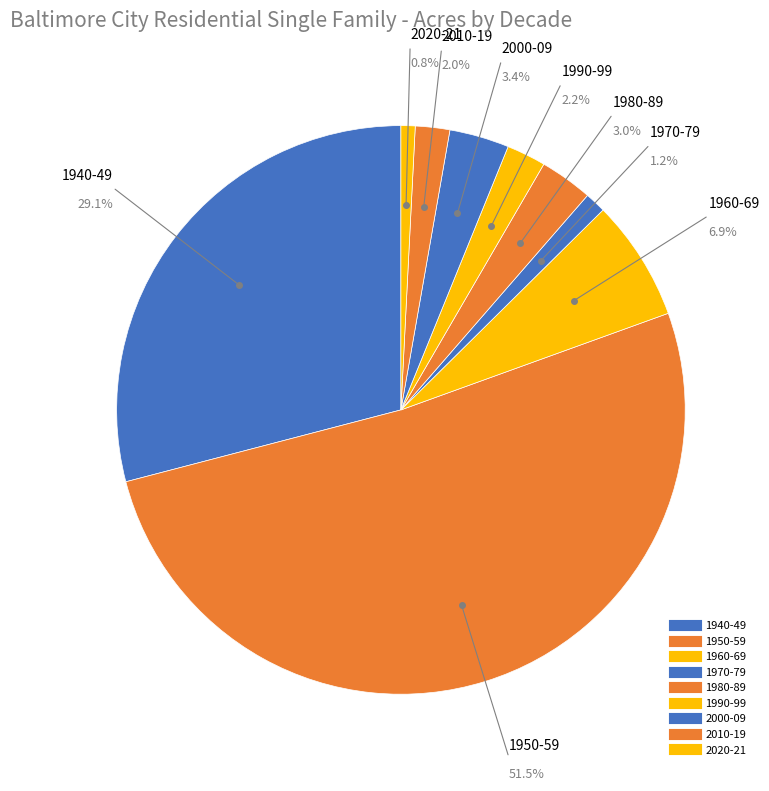

True or false: 1990-99 accounts for 17% of the total.

False